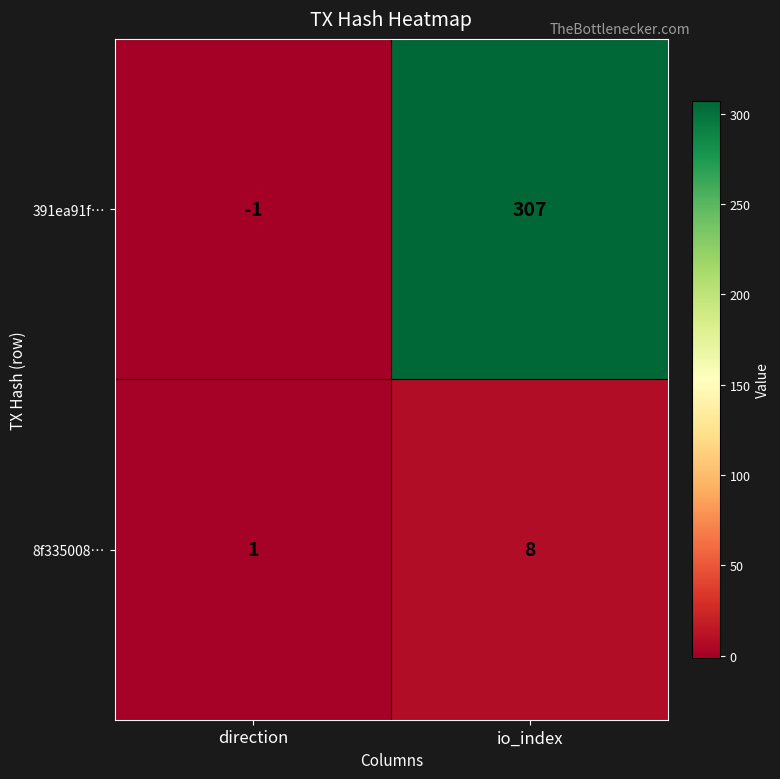

Reading left to right, list all the values displayed in this chart.

391ea91f…: direction=-1	io_index=307
8f335008…: direction=1	io_index=8